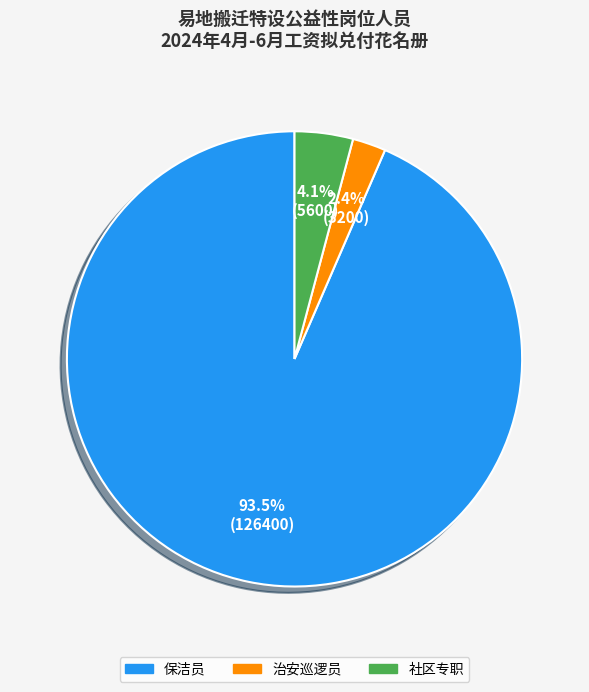

How many segments does this pie chart have?

3